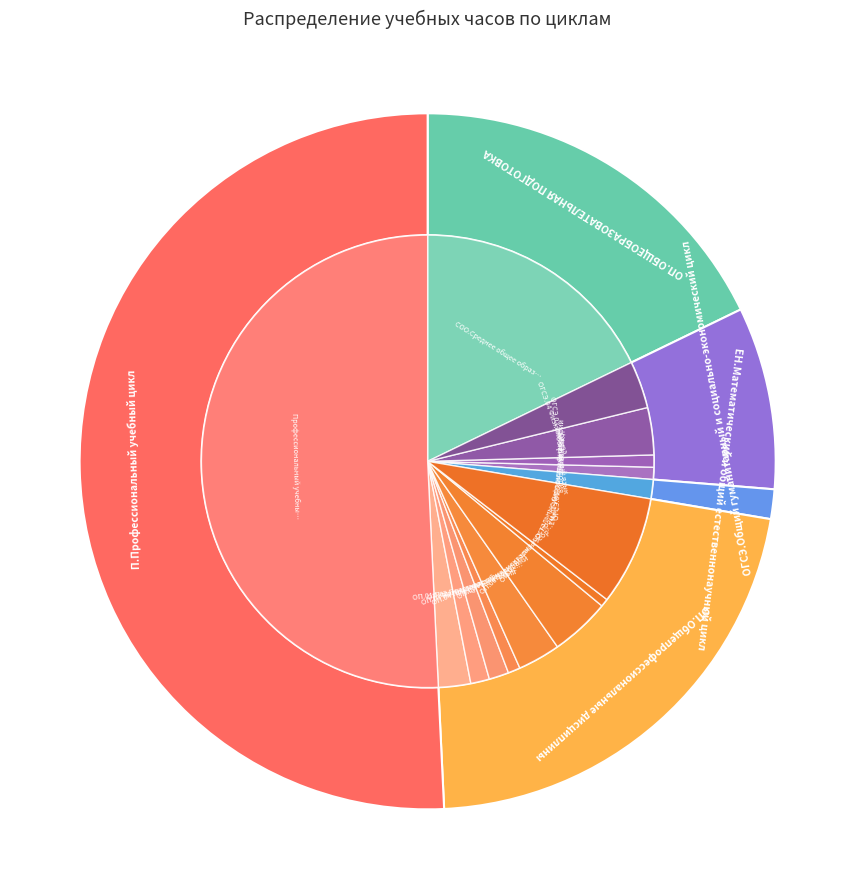

How many segments does this pie chart have?

5